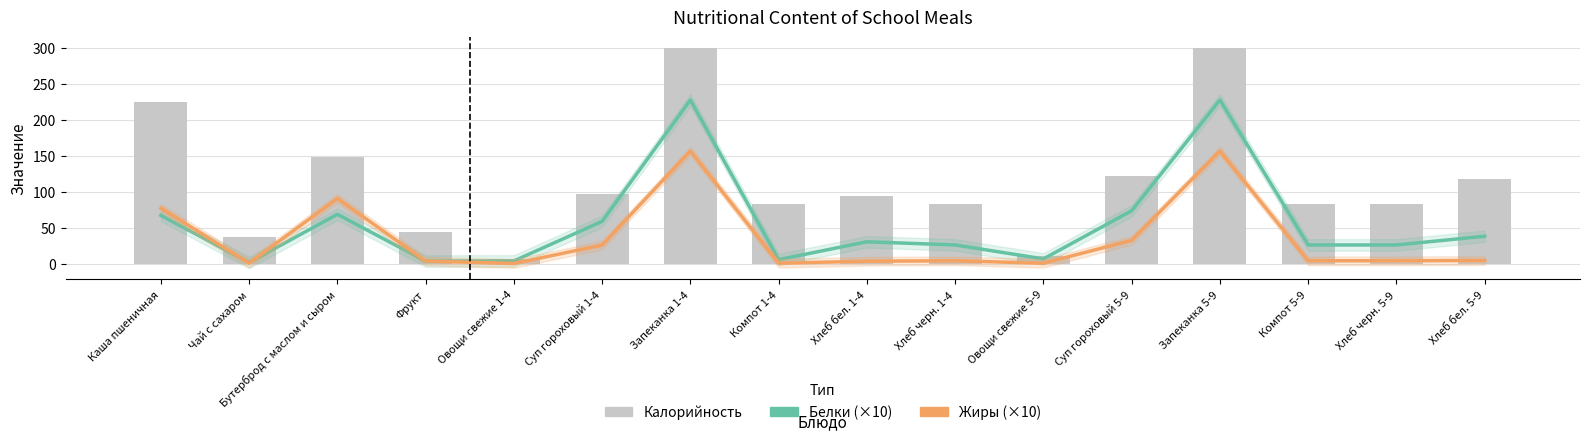

What is the smallest value displayed?

0.6